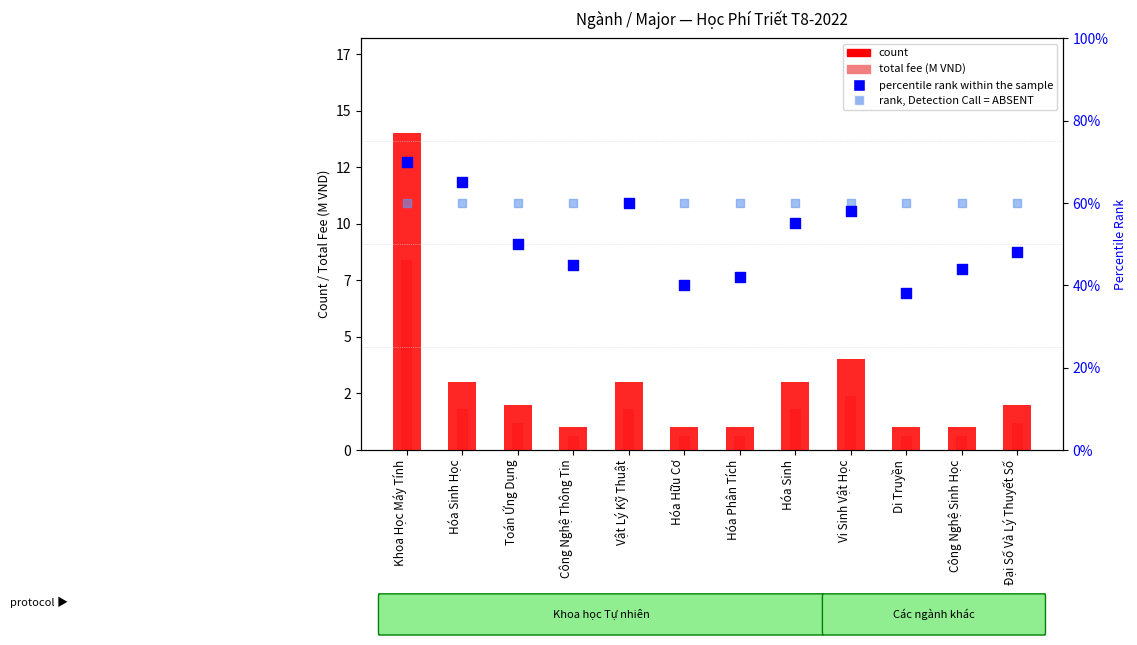

What are all the series names shown in the legend?

count, total fee (M VND), percentile rank within the sample, rank, Detection Call = ABSENT